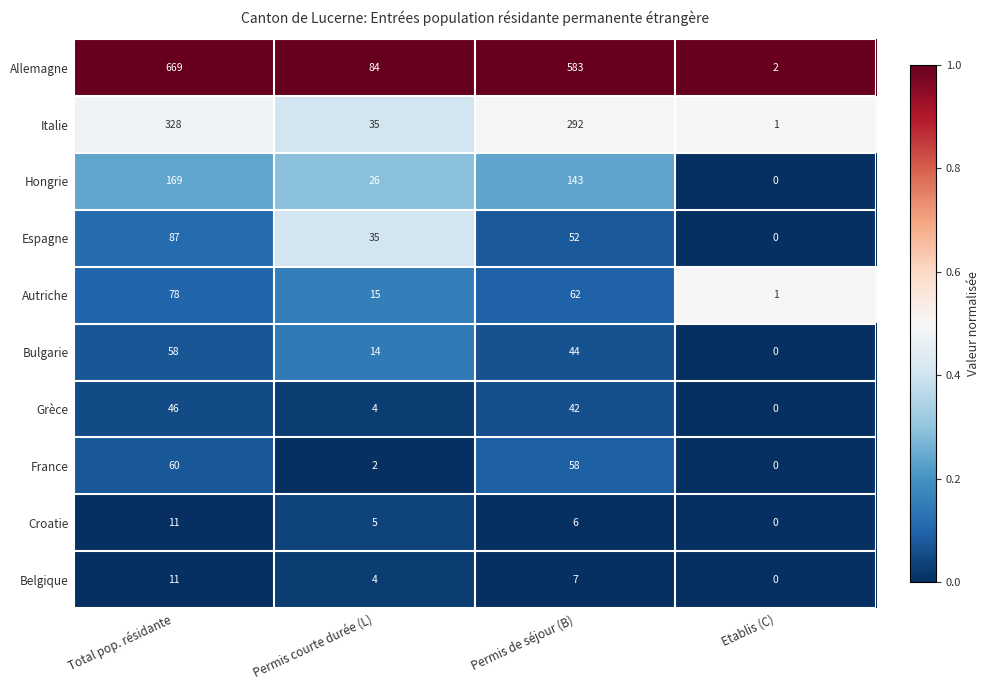

Count the number of data series in this chart.

10